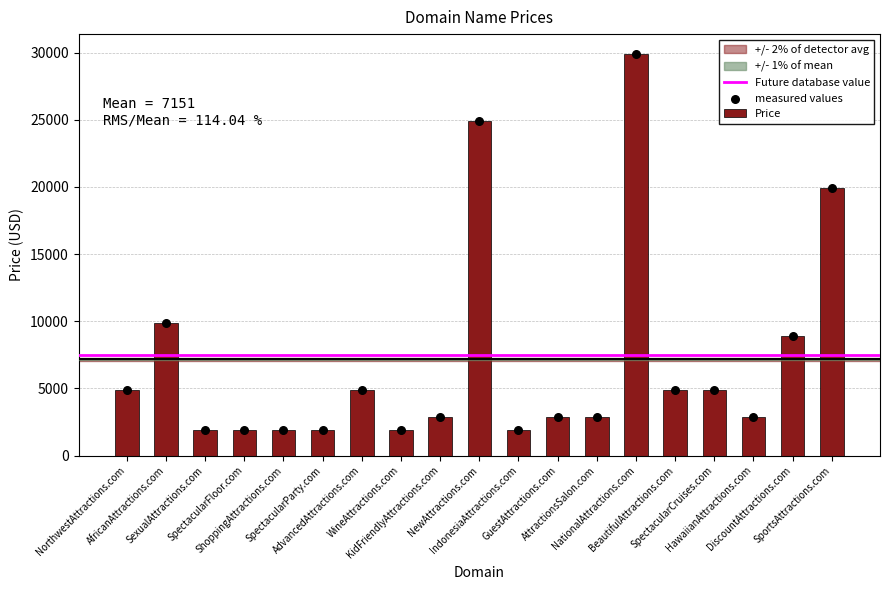

Which has a higher value, SpectacularCruises.com or ShoppingAttractions.com?

SpectacularCruises.com